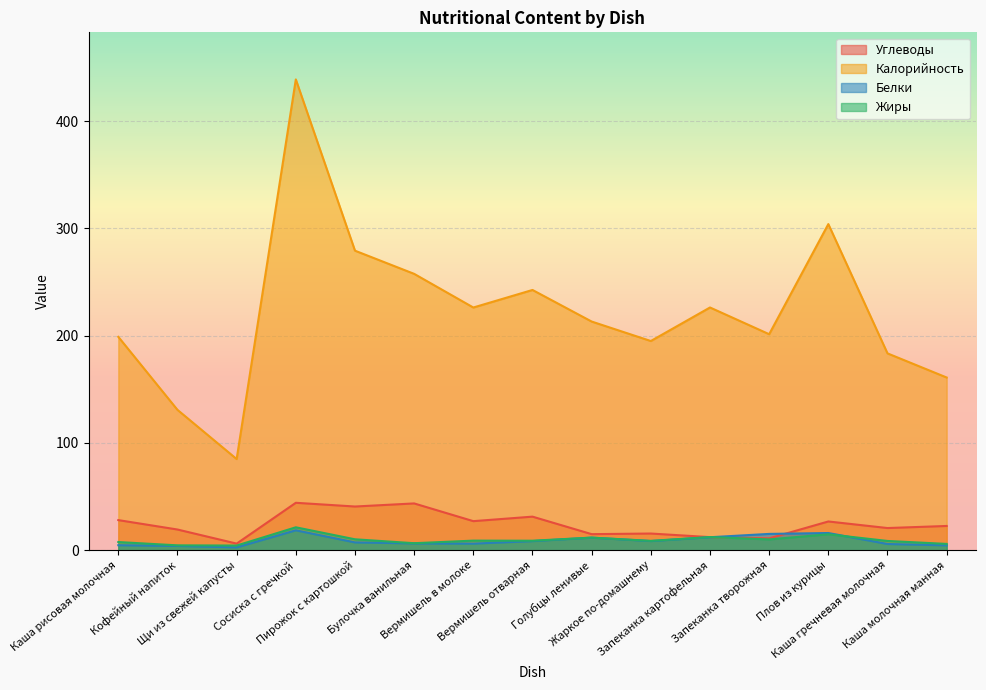

Which category has the lowest value across all series?

Щи из свежей капусты